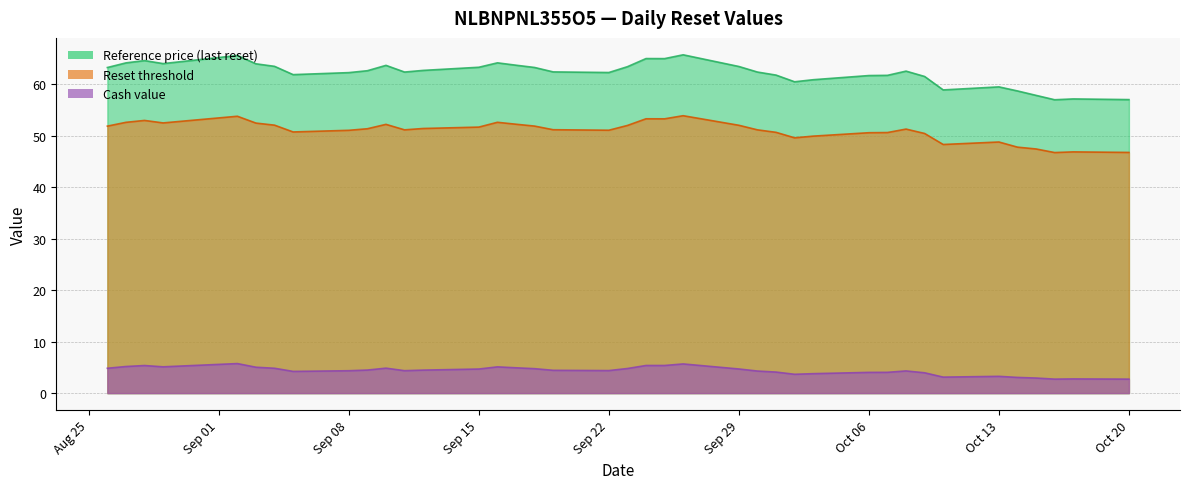

List the series in order of their overall mean, lowest first.

Cash value, Reset threshold, Reference price (last reset)